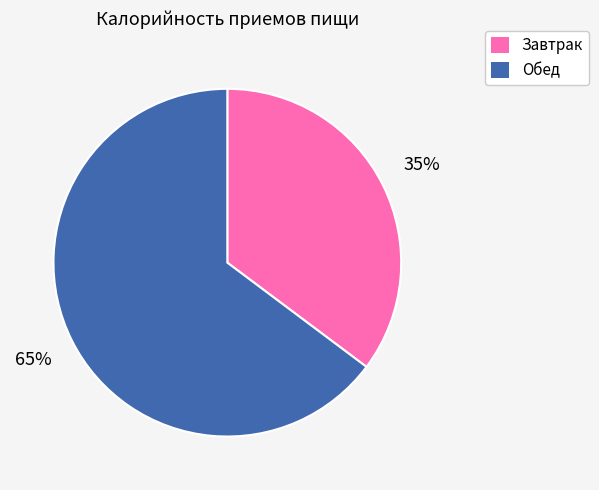

What is the smallest slice in the pie chart?

Завтрак